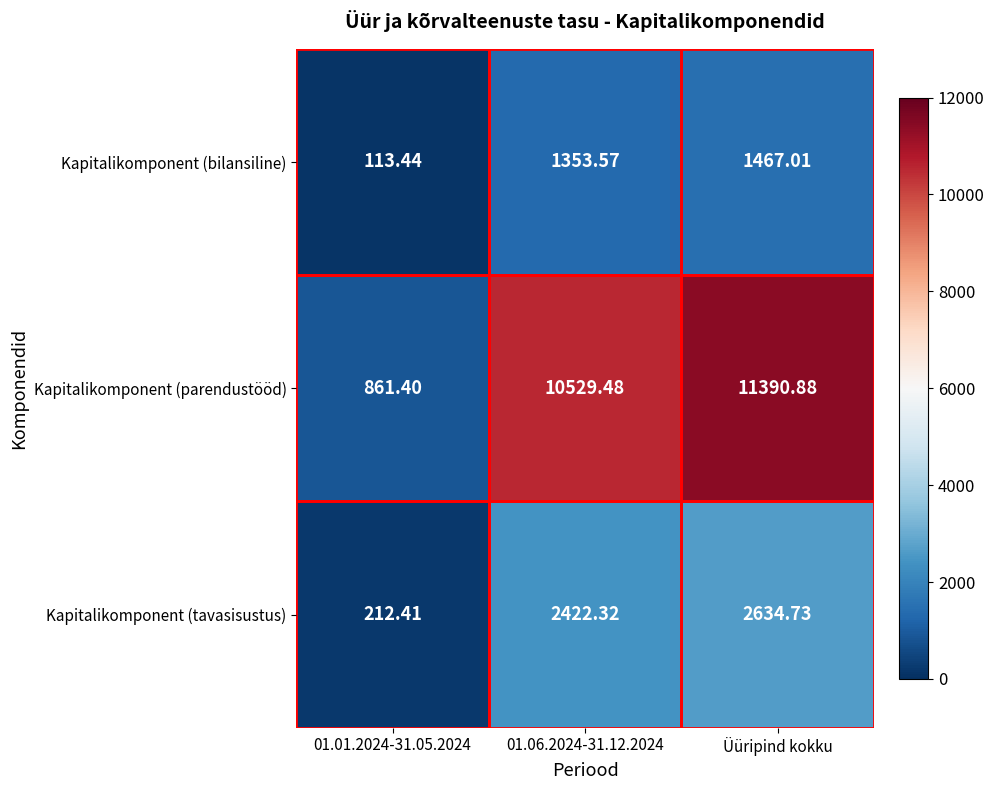

What is the difference between the highest and lowest values at 01.06.2024-31.12.2024?

9175.9